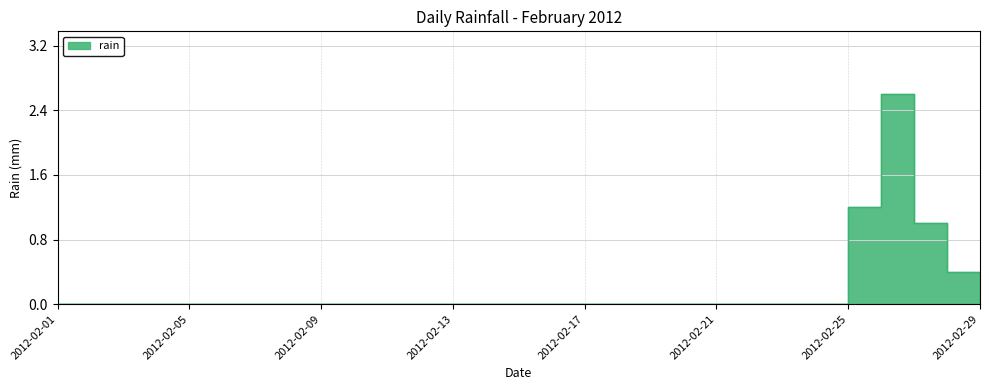

What is the average value?

0.2